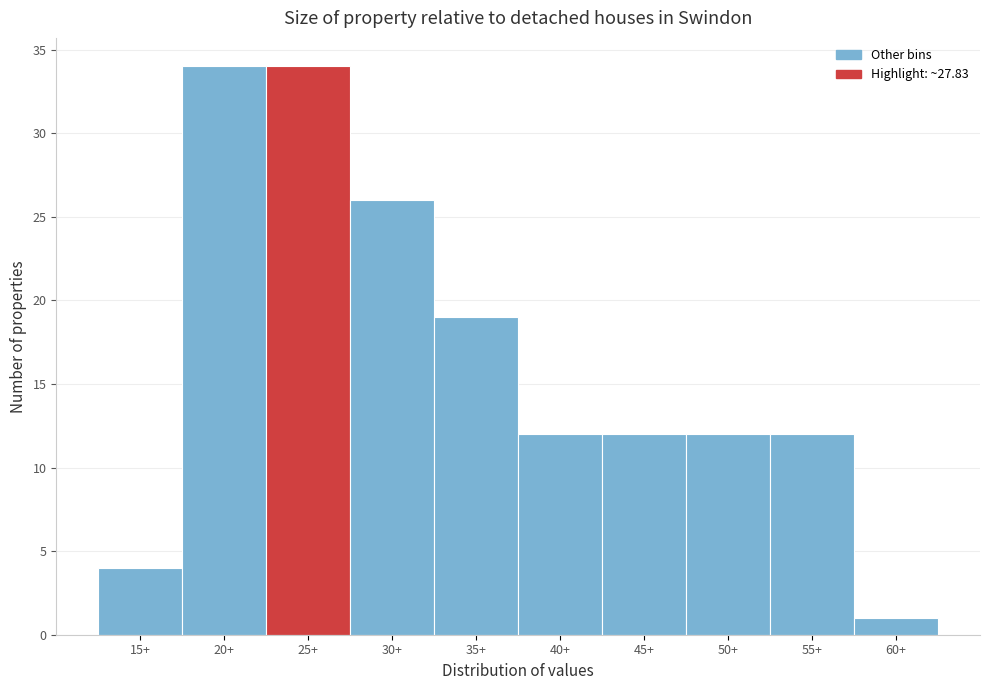

Reading left to right, what are all the values shown in this chart?

4	34	34	26	19	12	12	12	12	1